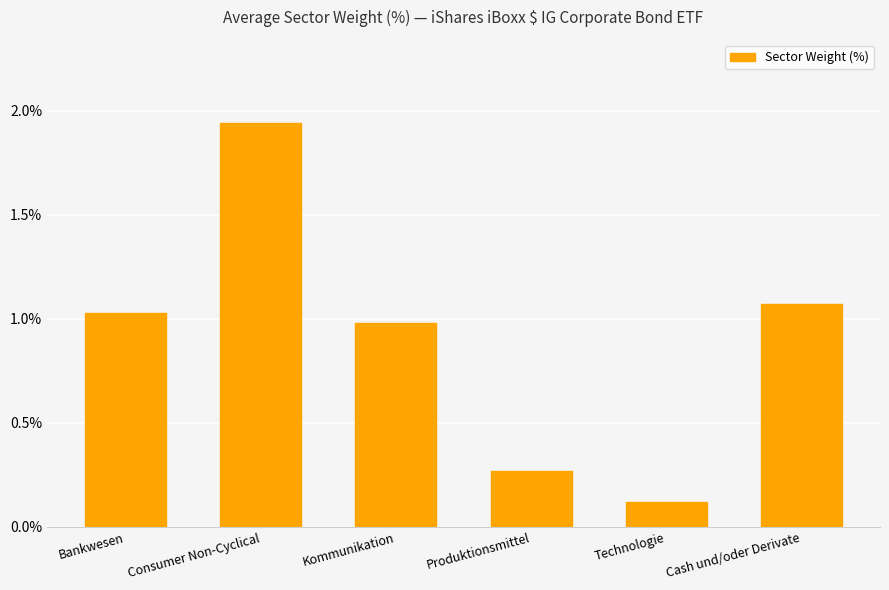

Is it true that the value at Cash und/oder Derivate is 1.7?

False